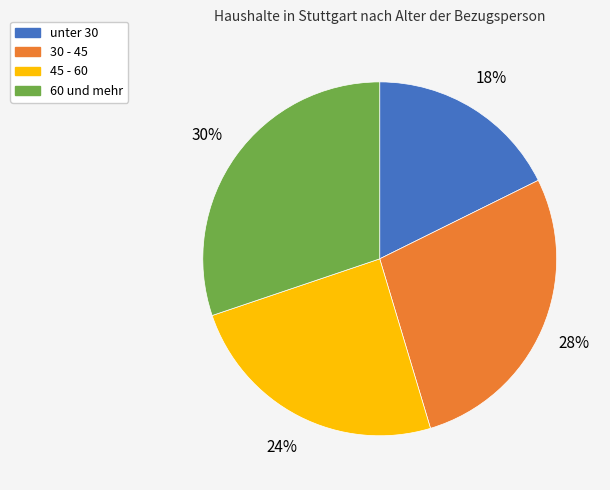

Is the sum of 60 und mehr and 30 - 45 greater than half?

Yes